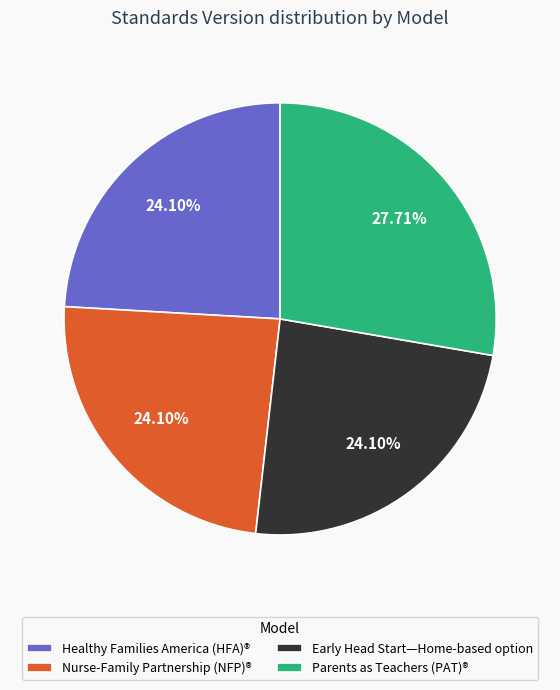

What percentage is the Nurse-Family Partnership (NFP)® slice, to the nearest percent?

24%